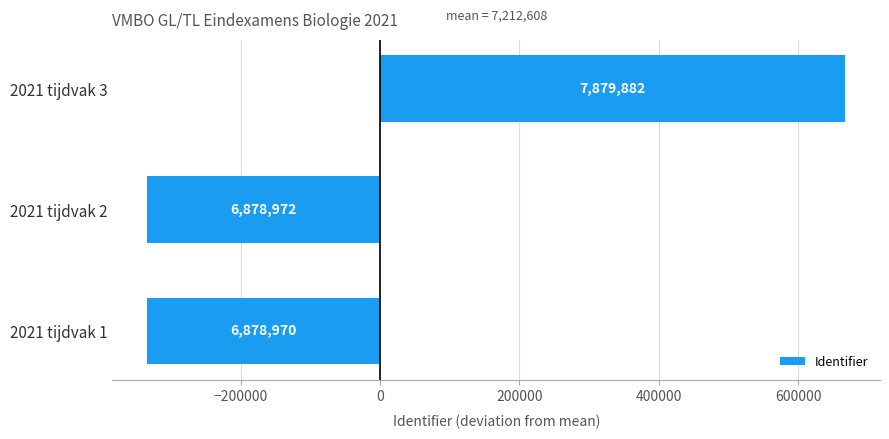

Does the chart contain any negative values?

Yes